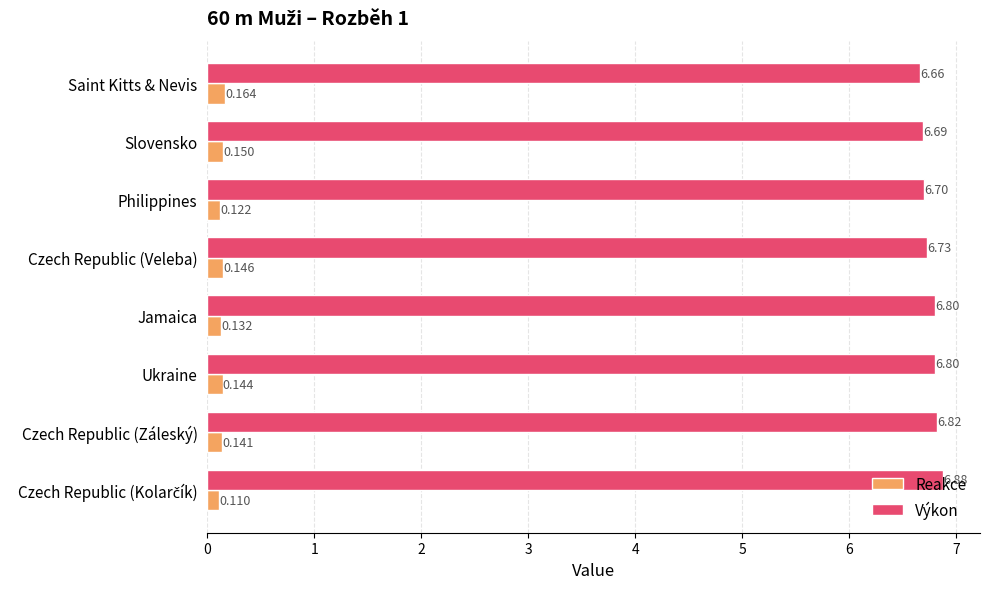

Is the value of Reakce at Ukraine greater than the value of Výkon at Slovensko?

No